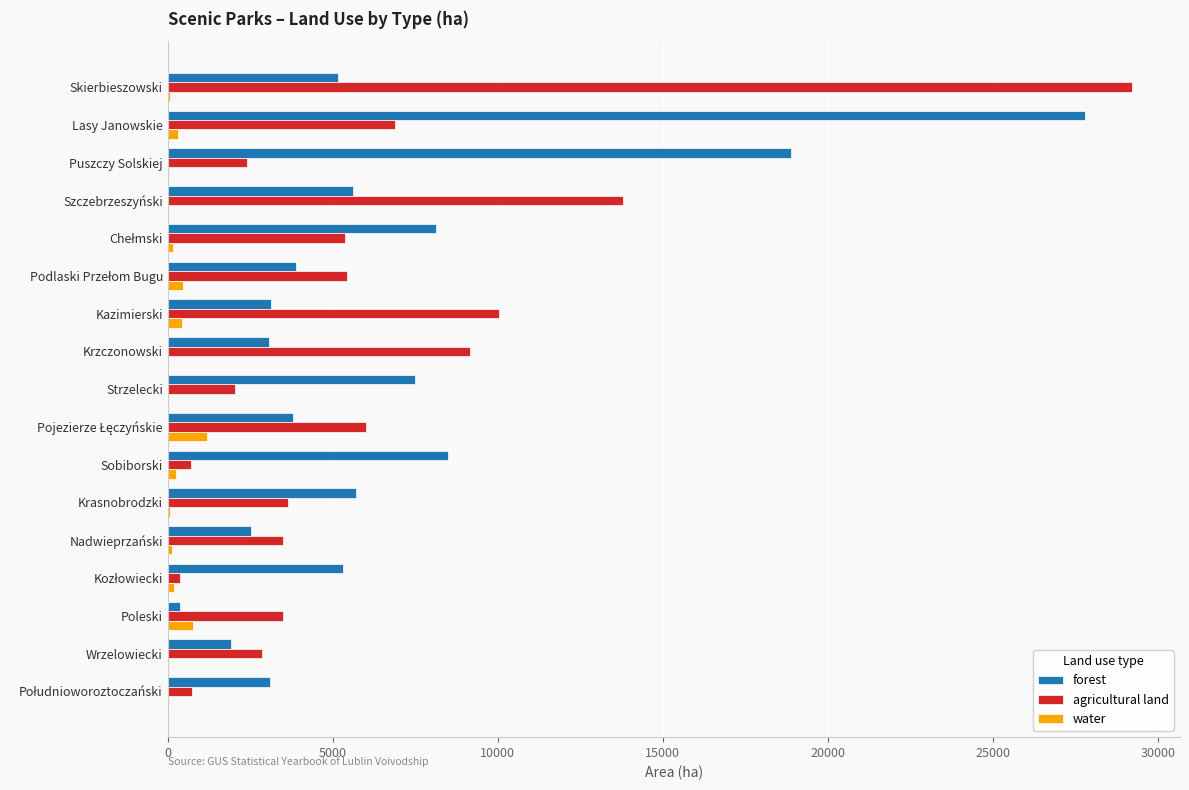

Between Kazimierski and Krasnobrodzki, which series saw the biggest shift?

agricultural land